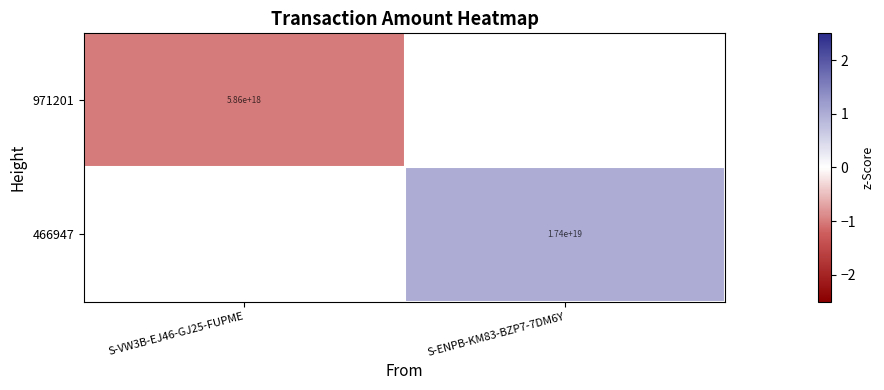

The 466947 series shows 17400000000000000000 at S-ENPB-KM83-BZP7-7DM6Y. True or false?

True